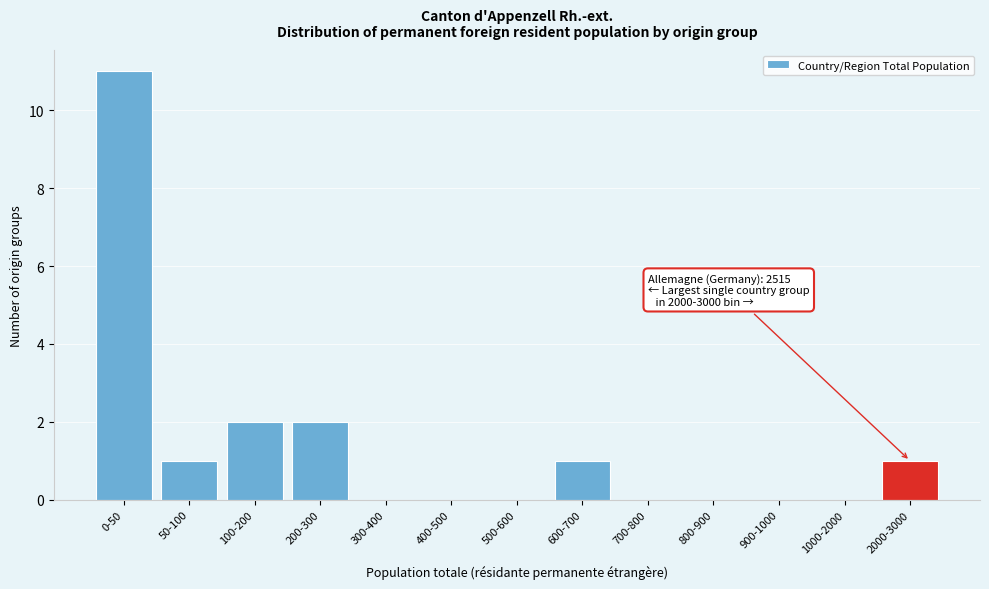

Reading left to right, what are all the values shown in this chart?

0-50=11	50-100=1	100-200=2	200-300=2	300-400=0	400-500=0	500-600=0	600-700=1	700-800=0	800-900=0	900-1000=0	1000-2000=0	2000-3000=1